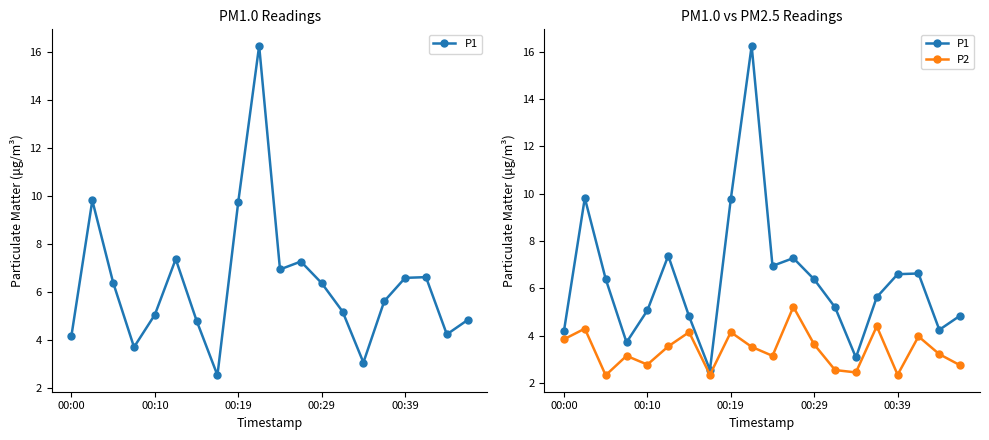

Which series has the largest total across all categories?

P1